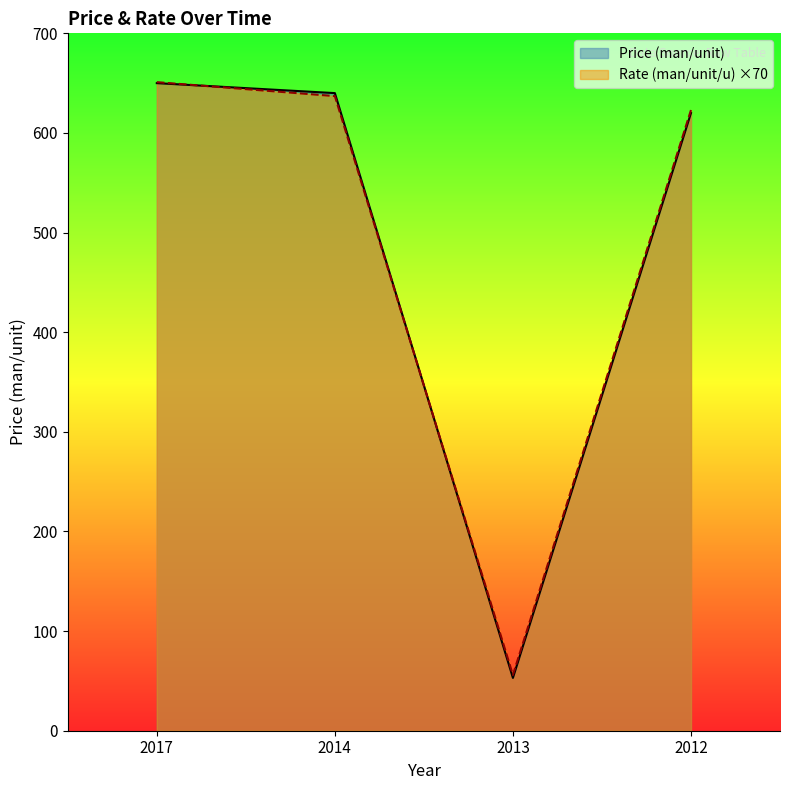

Between which two adjacent categories do Price (man/unit) and Rate (man/unit/u) first intersect?

2017 and 2014